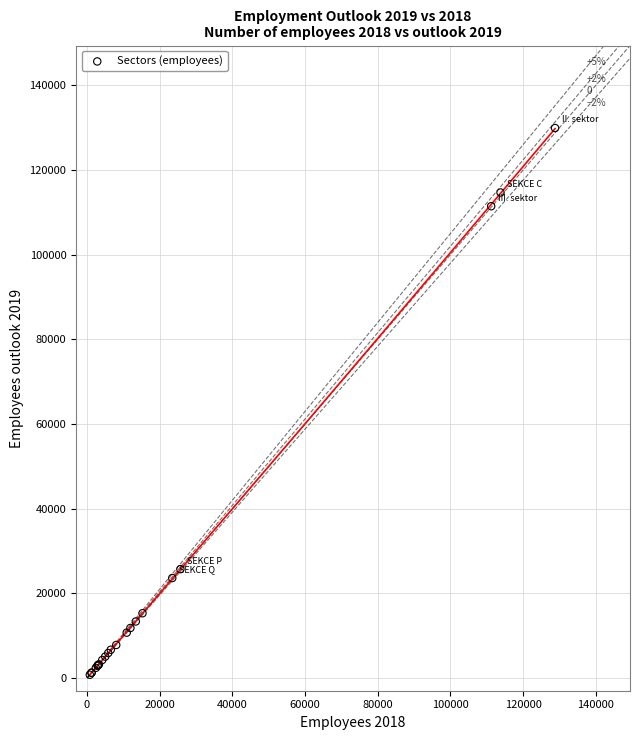

What Y value in the scatter plot is closest to 65354?

25723.0